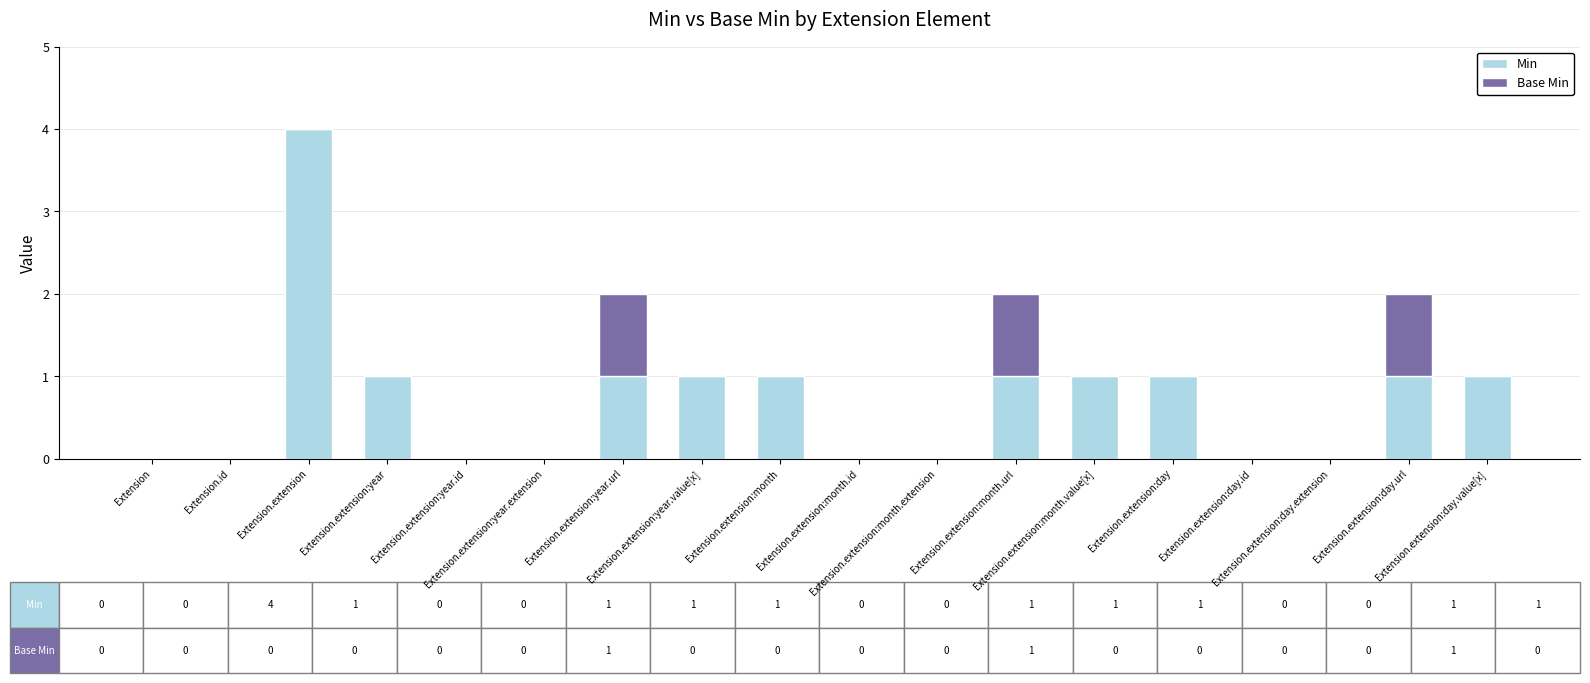

What are all the series names shown in the legend?

Min, Base Min